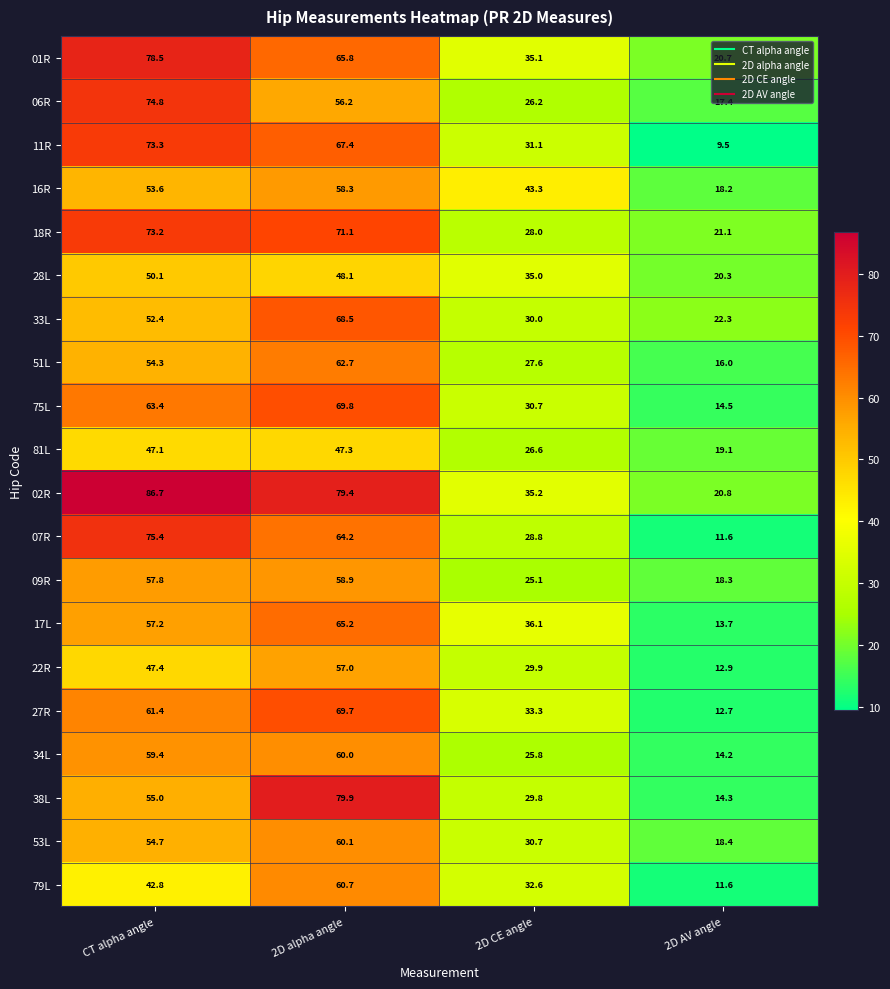

What is the average value of the 01R series?

50.0